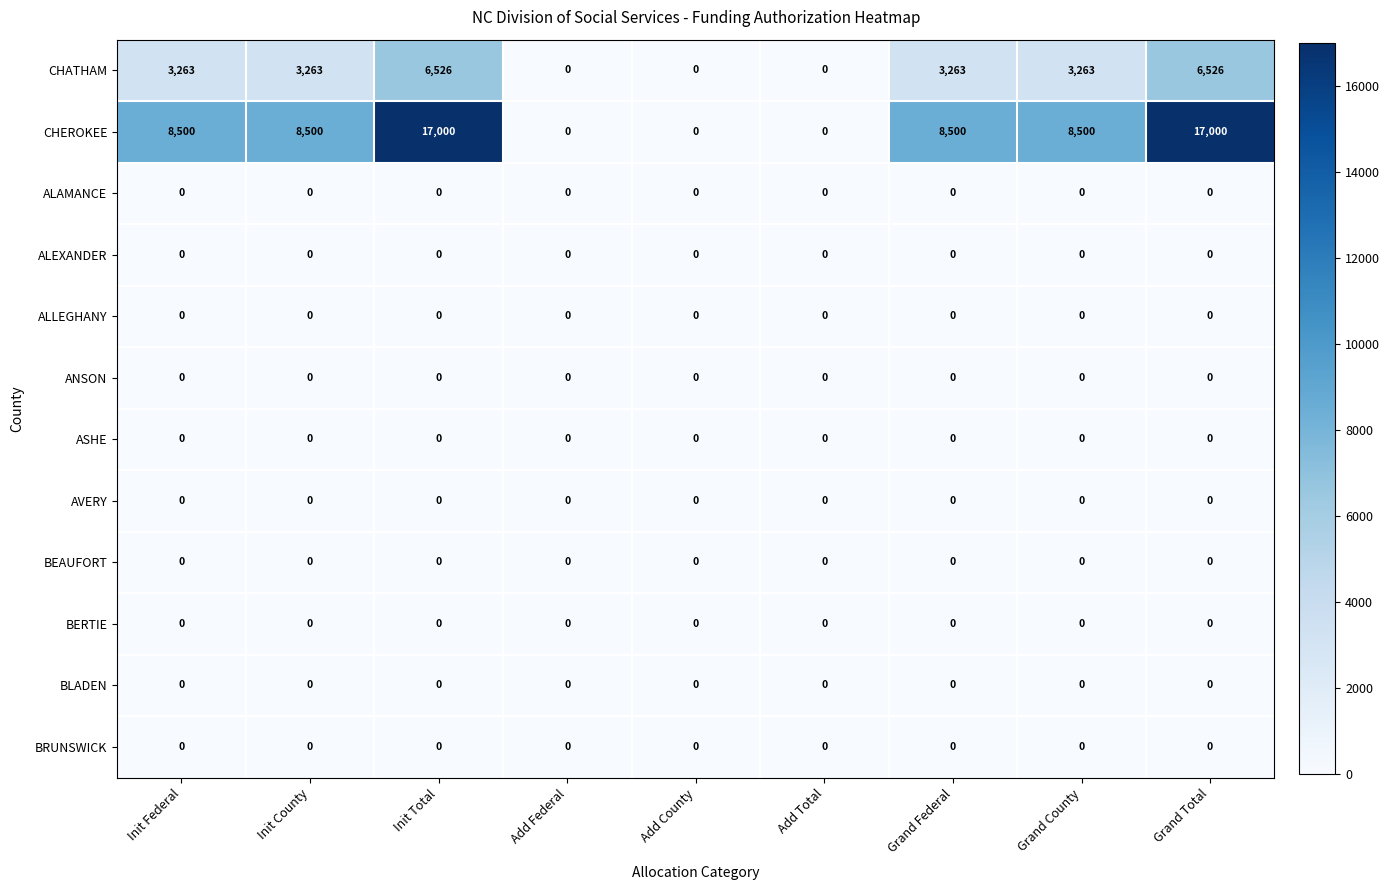

The value of ANSON at Grand Federal is 0. True or false?

True